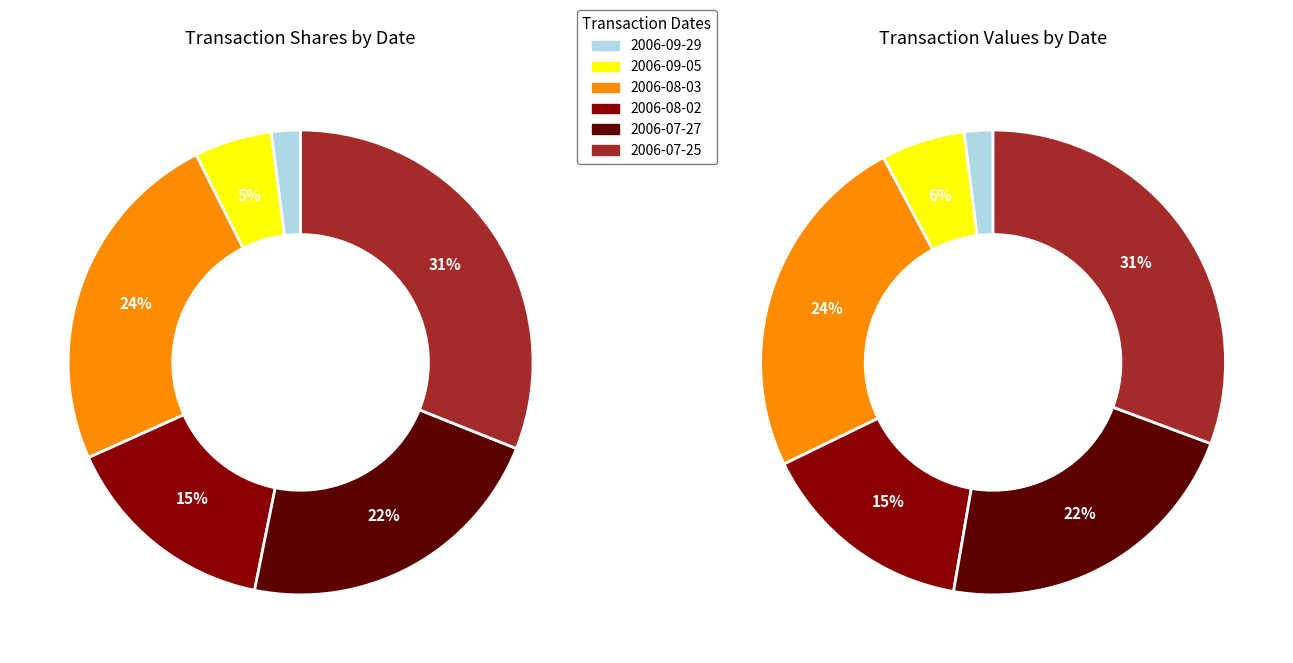

Is there any slice that represents more than half of the pie?

No